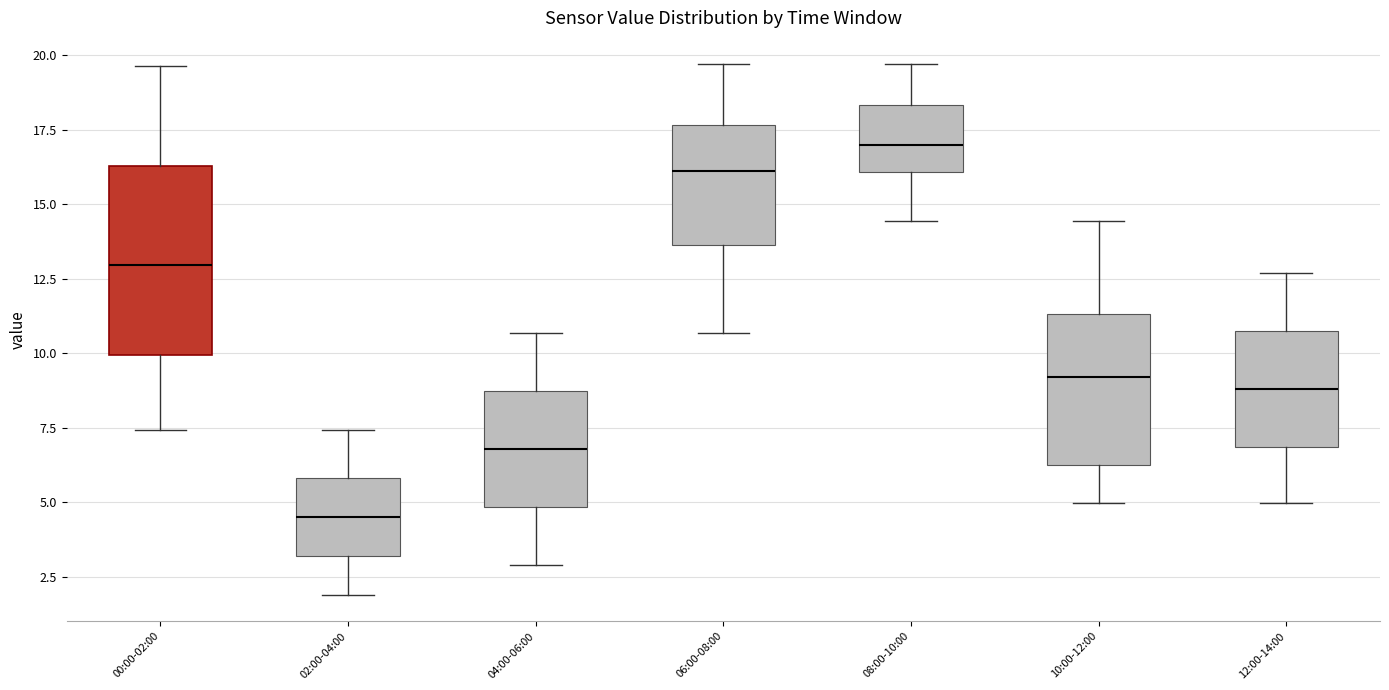

Which box's median line is the highest?

08:00-10:00